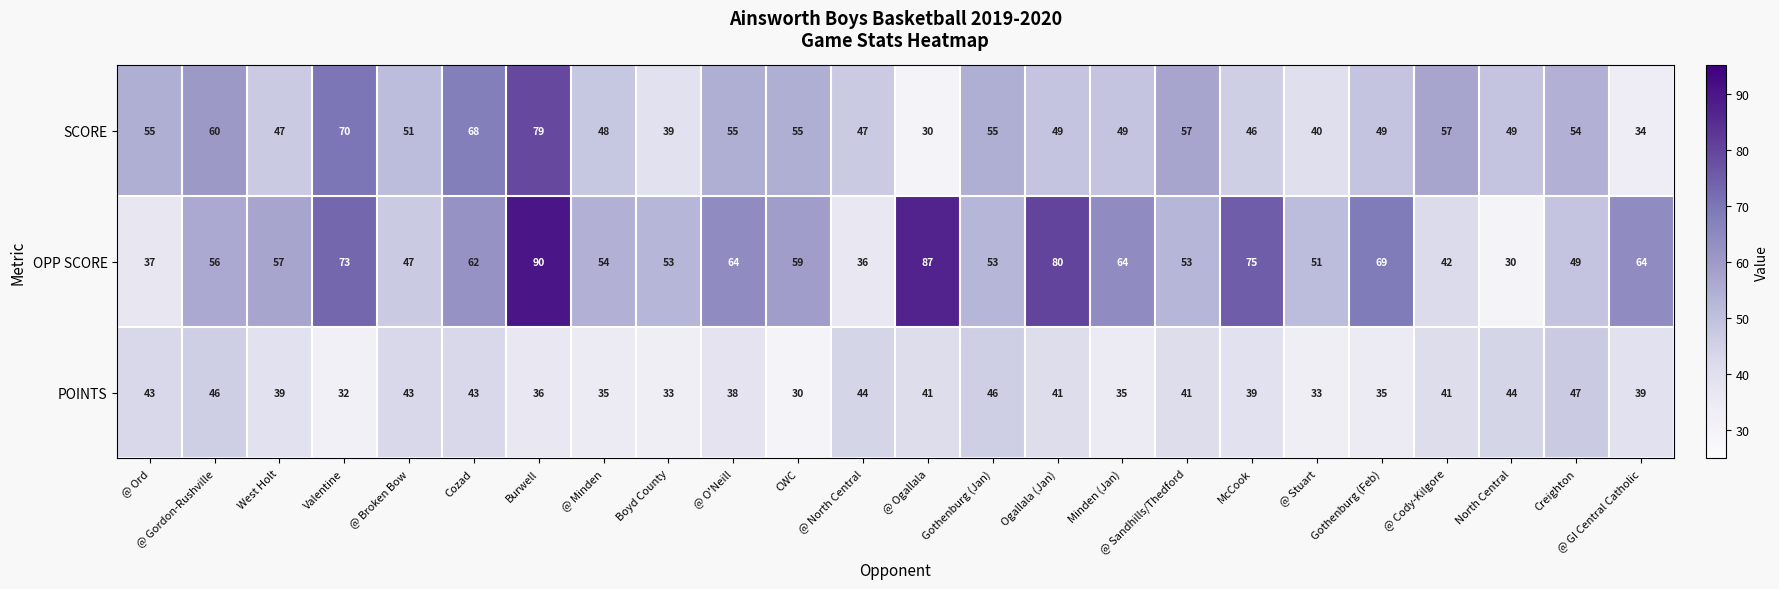

What is the difference between the second highest and second lowest values in the SCORE series?

36